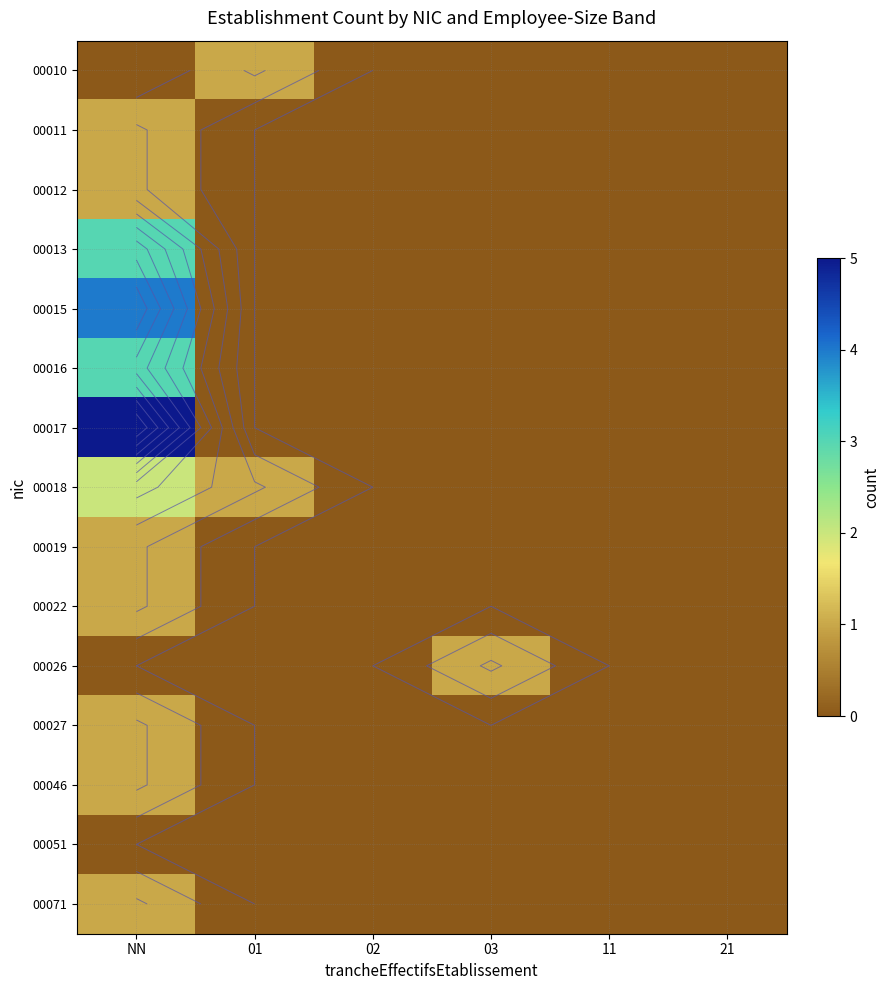

What is the sum of the 00015 values at 21 and NN?

4